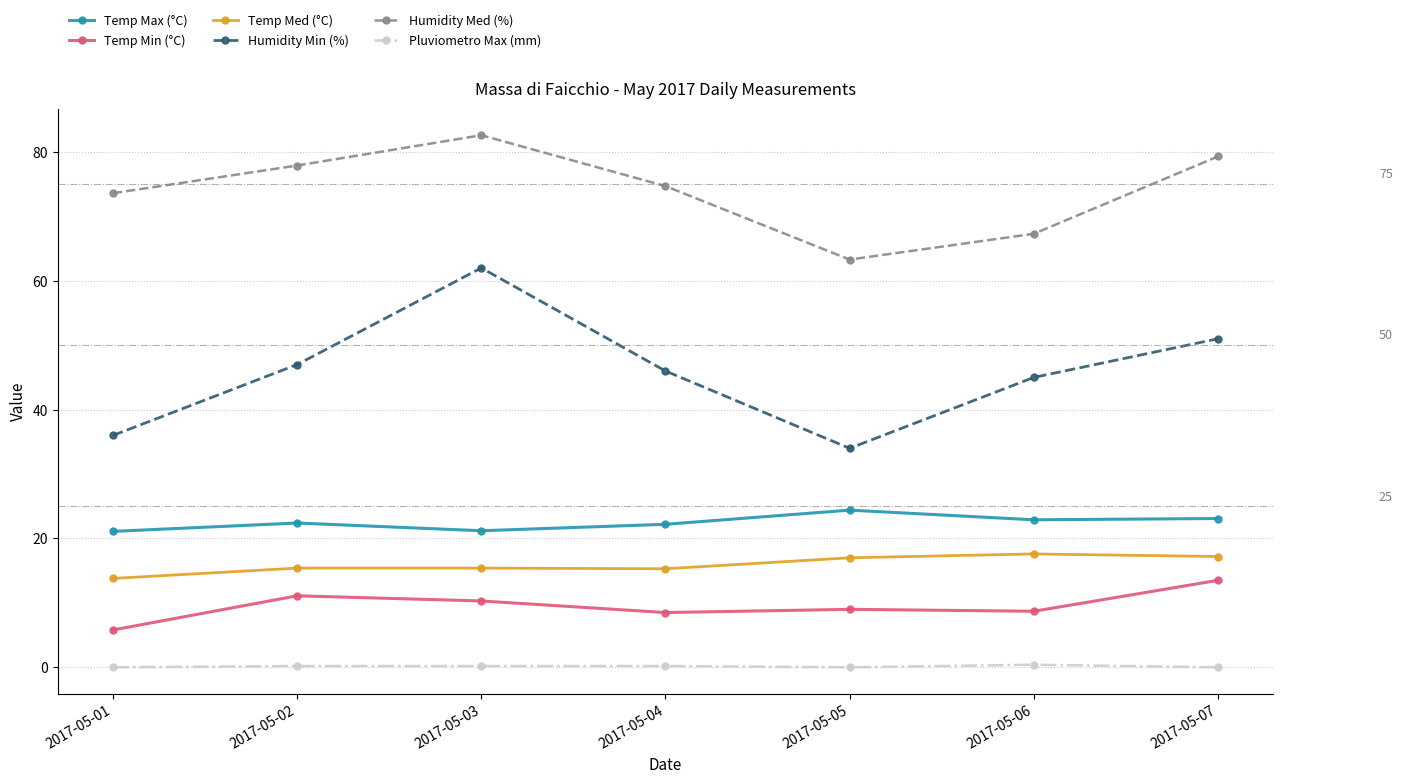

True or false: Temp Max (°C) and Humidity Min (%) intersect in this chart.

False